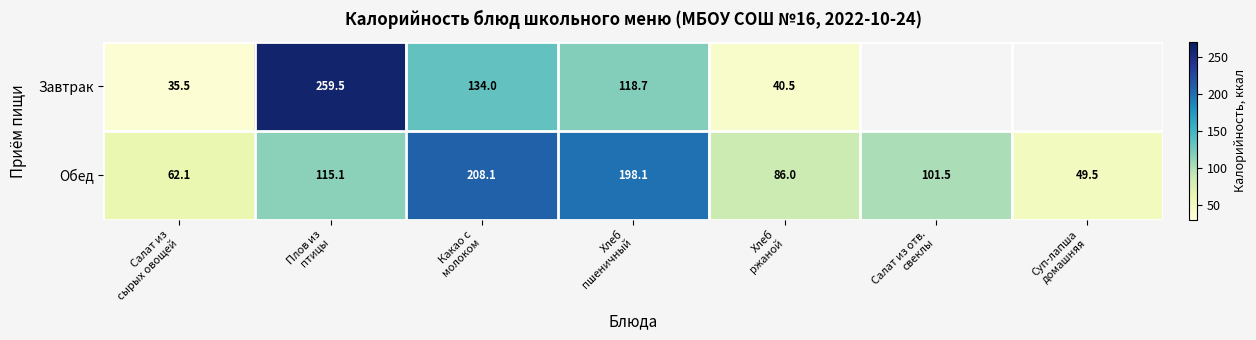

Where does the Обед series first go above 101?

Плов из птицы